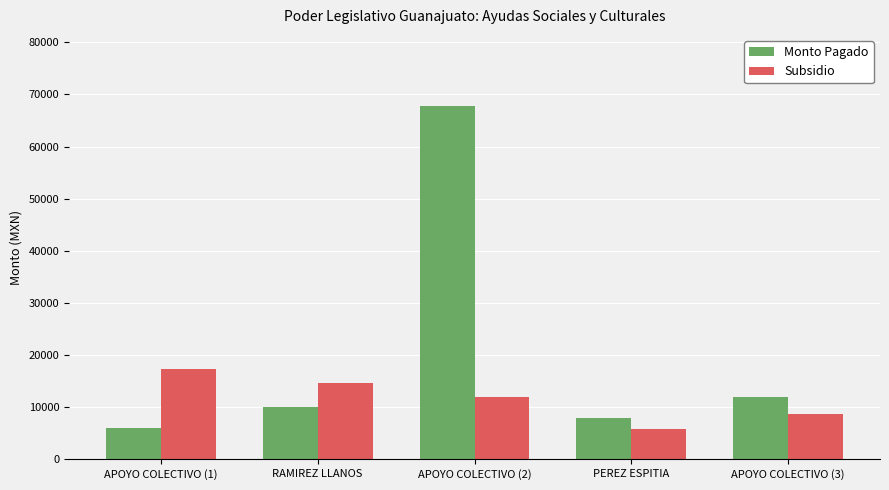

The value of Monto Pagado at APOYO COLECTIVO (1) is 6000.0. True or false?

True